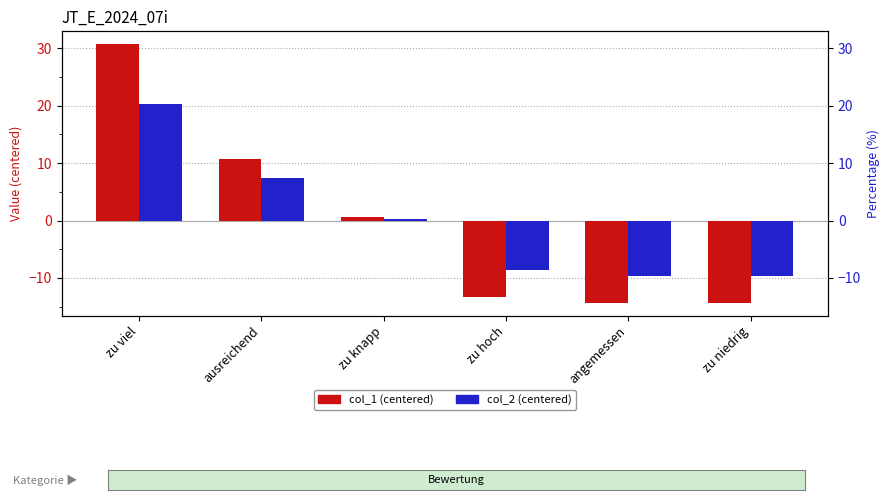

At how many categories does at least one series exceed 1?

2